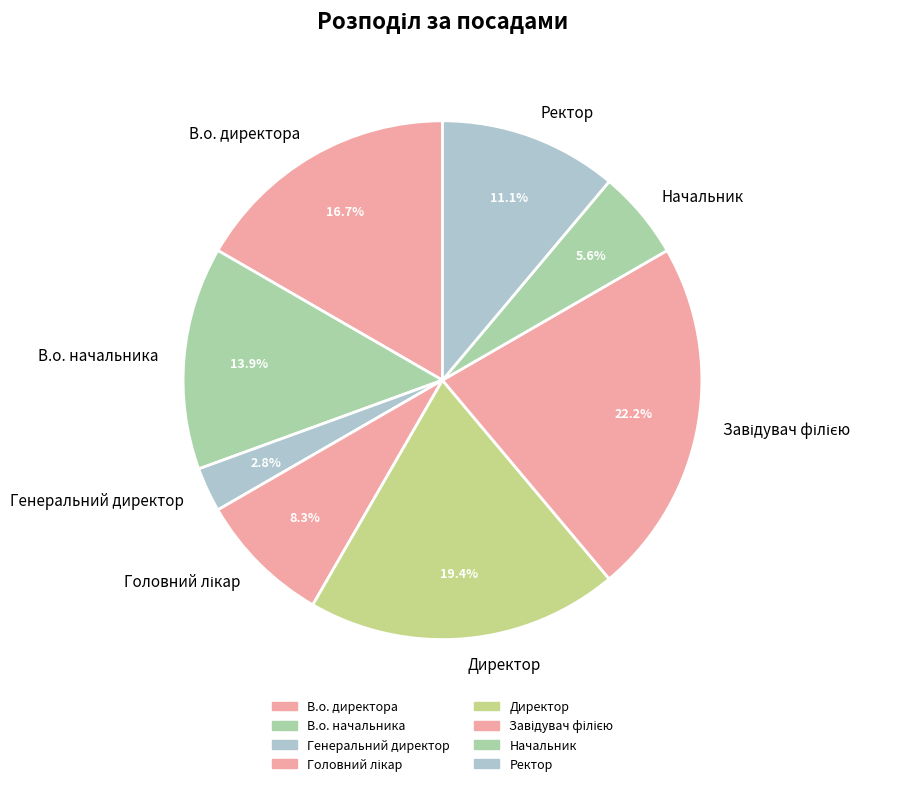

Is there any slice that represents more than half of the pie?

No